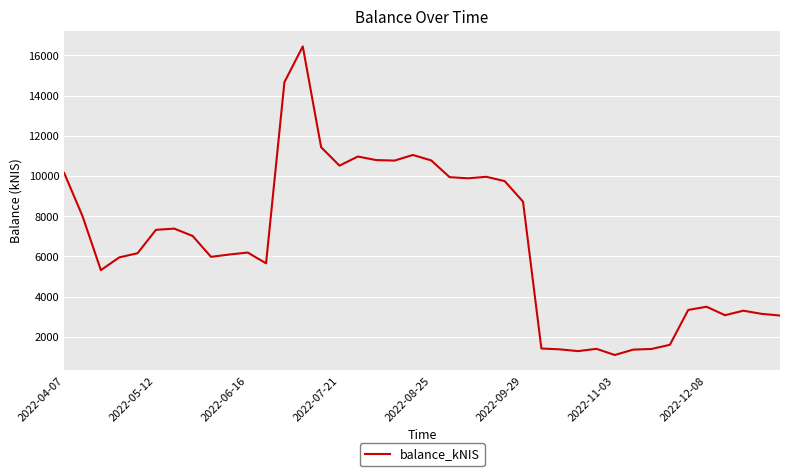

What is the minimum value shown in the chart?

1097.7